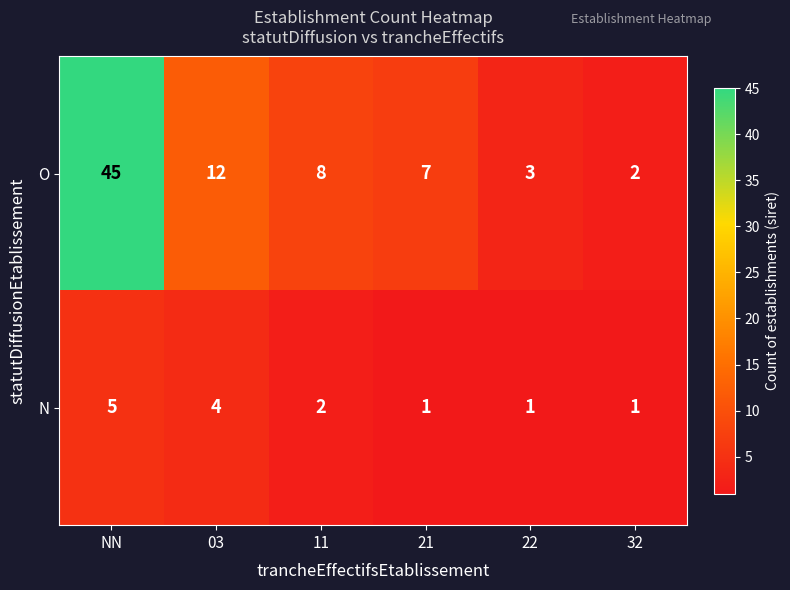

What value does the O series have at NN?

45